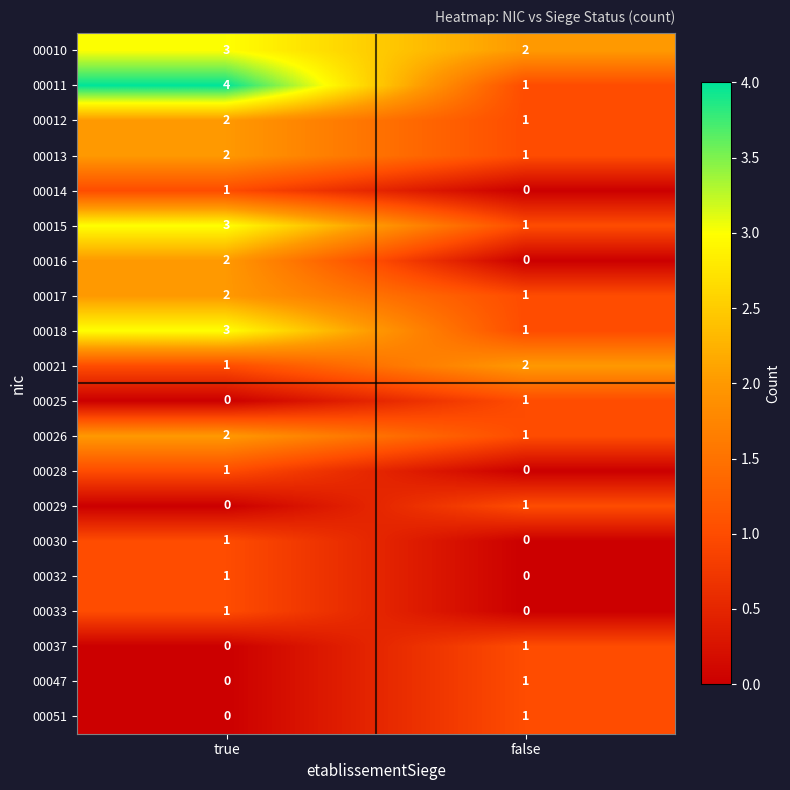

Which series has the widest spread of values?

00011